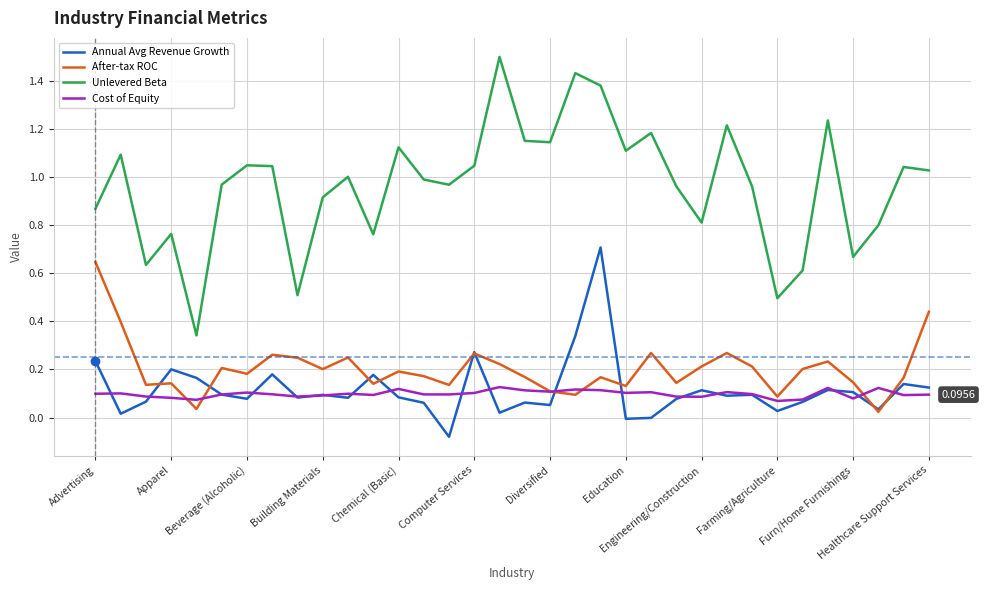

Which series has the largest total across all categories?

Unlevered Beta